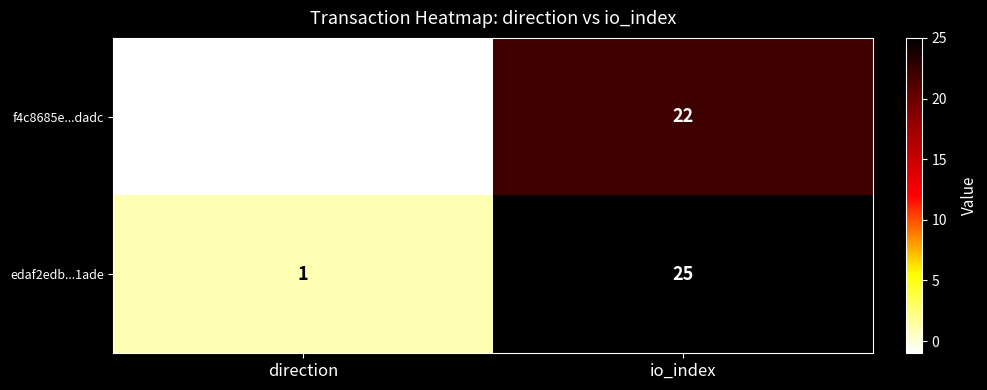

Reading right to left, transcribe all the data shown in this chart.

f4c8685e...dadc: 22	-1
edaf2edb...1ade: 25	1